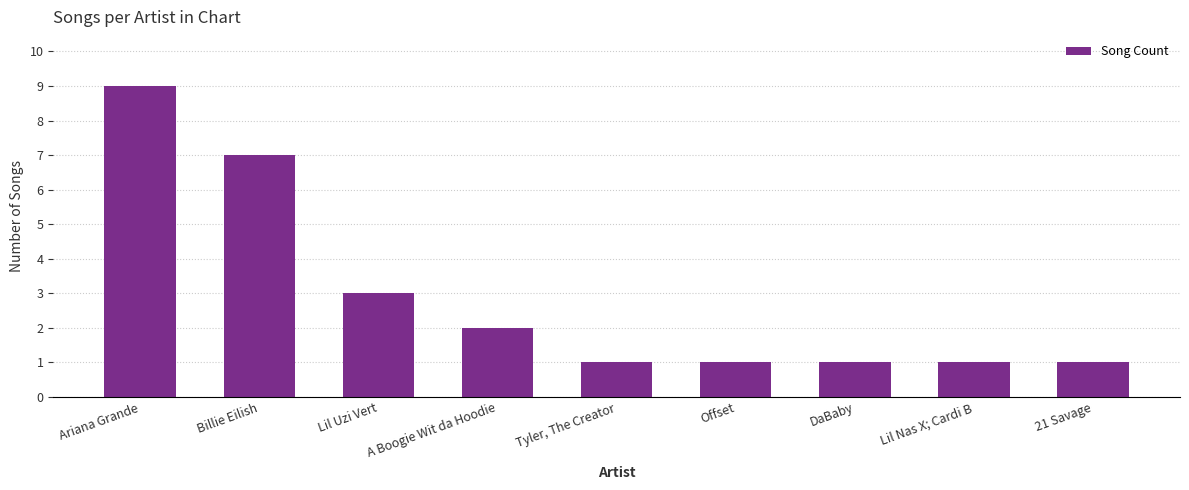

What is the value of the 1st bar from the left?

9